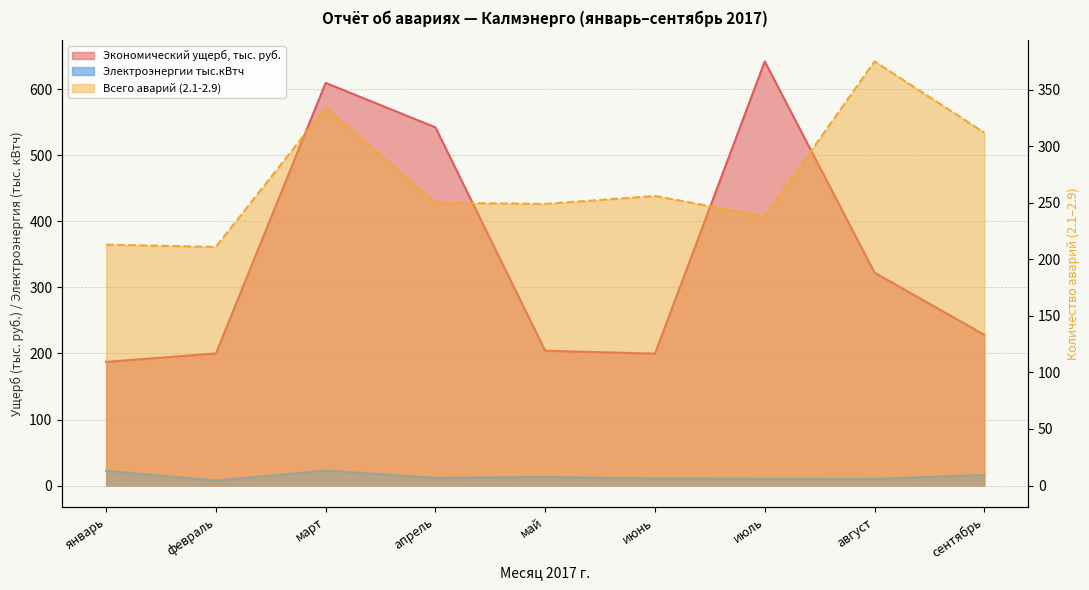

At which category does Всего аварий (2.1-2.9) reach its first local peak?

март